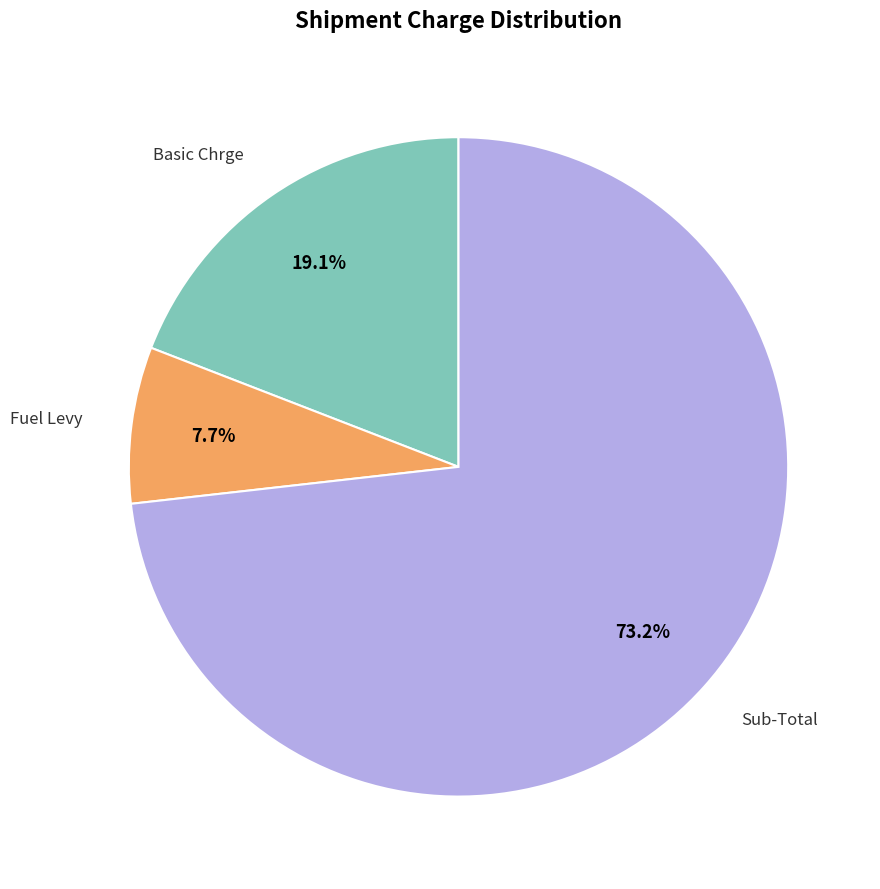

The Sub-Total slice represents 60% of the pie. True or false?

False